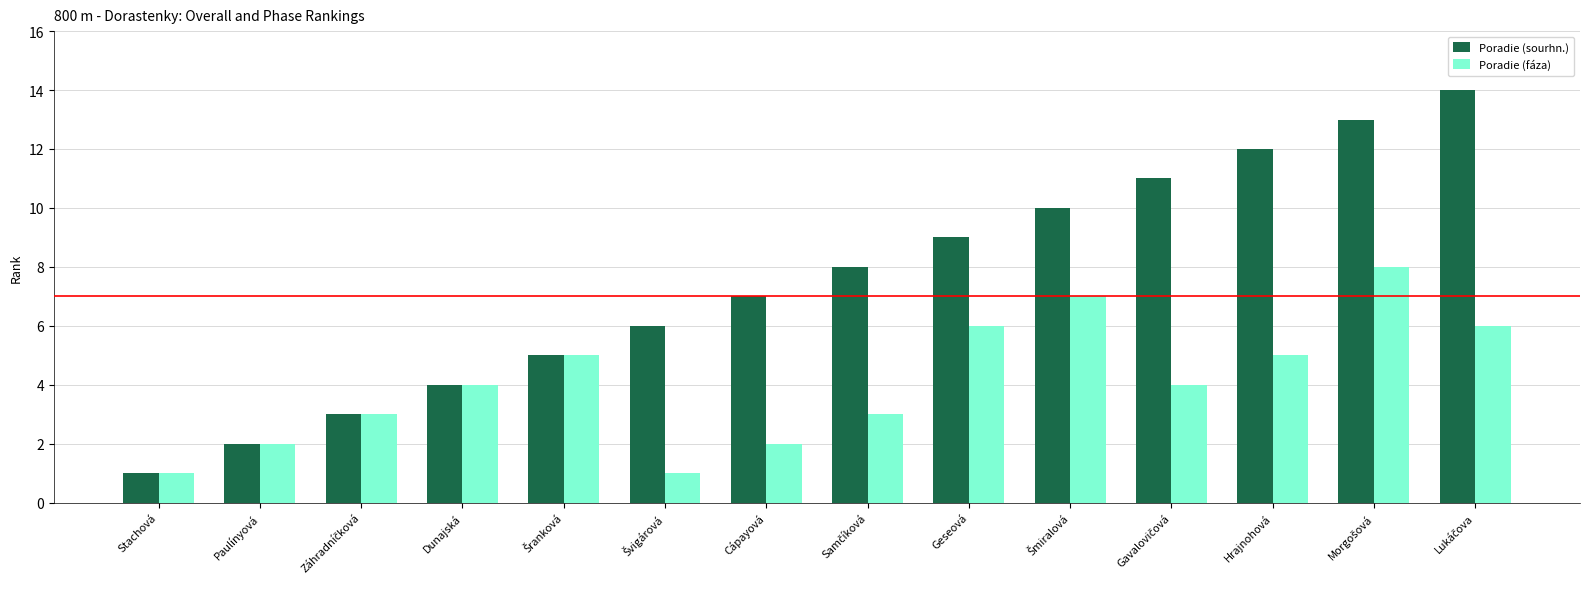

What is the total value across all series at Stachová?

2